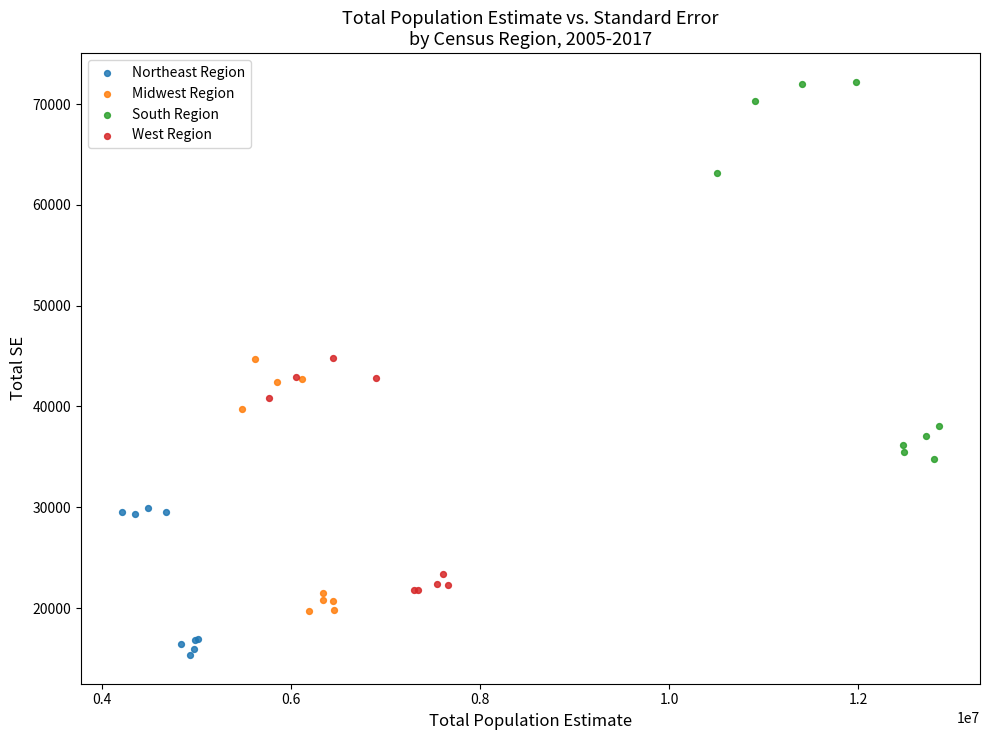

Which series has the widest spread of Y values?

South Region